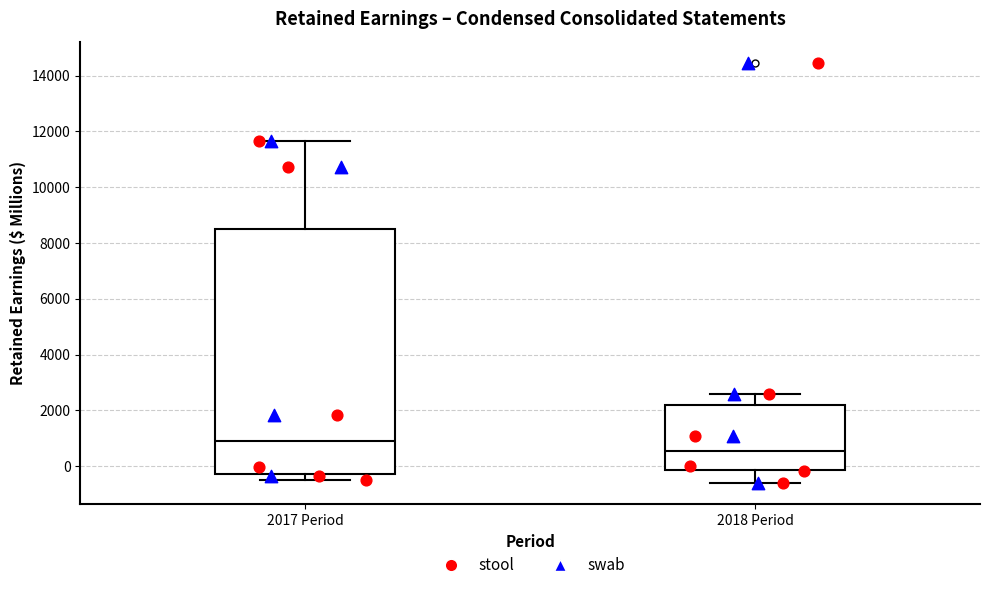

Reading left to right, transcribe this box plot: for each box, give where its median line is, the range the box spans, and where its two whiskers end, as read against the y-axis. The values are not printed on the chart, so give them approximately, as read against the axis.

2017 Period: median 1000, box -200 to 8600, whiskers -600 to 11600
2018 Period: median 600, box -200 to 2200, whiskers -600 to 2600